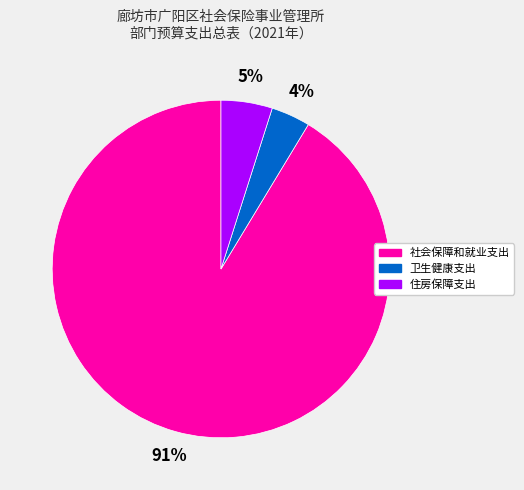

Which category has the biggest portion of the pie?

社会保障和就业支出